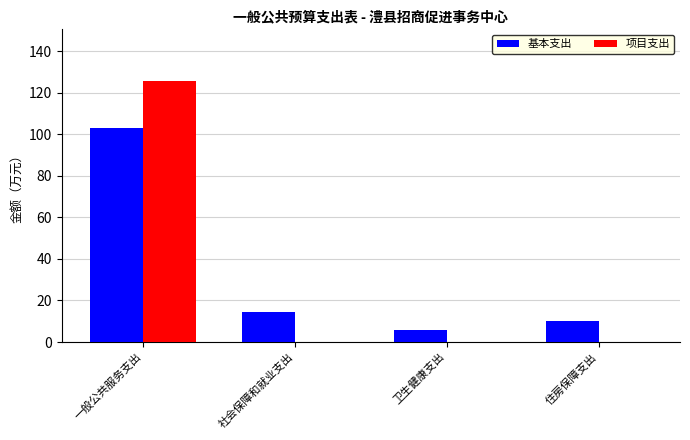

Read the 基本支出 value at 住房保障支出.

10.0